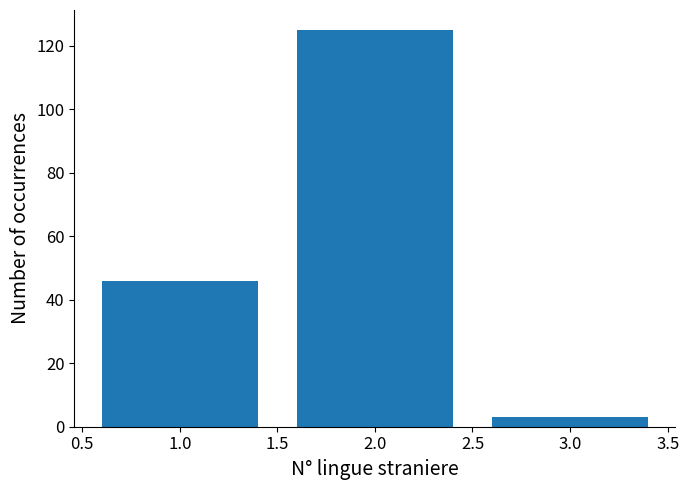

Reading right to left, what are all the values shown in this chart?

3.0=3	2.0=125	1.0=46